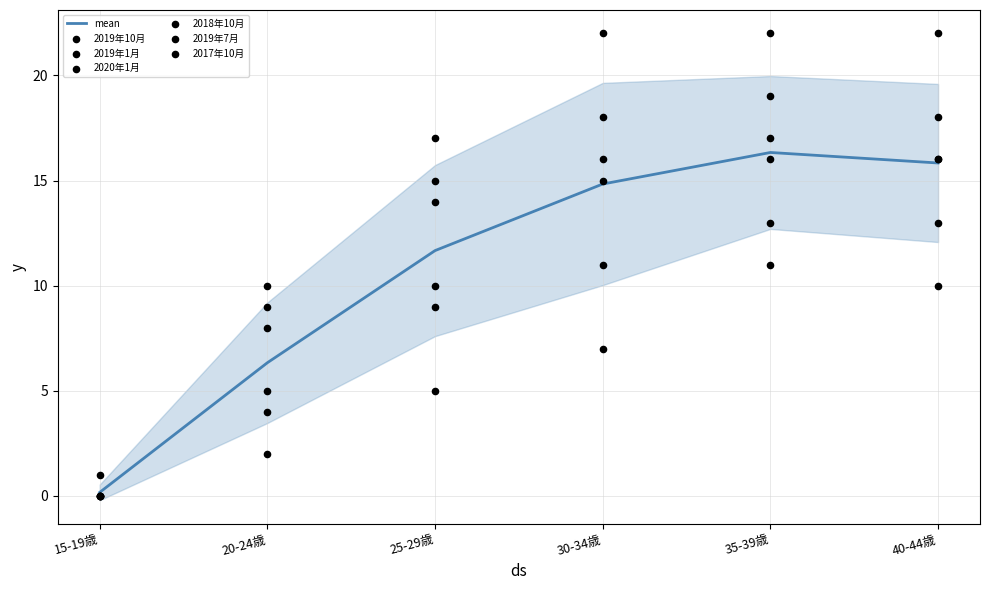

Which series has the widest spread of Y values?

2019年7月